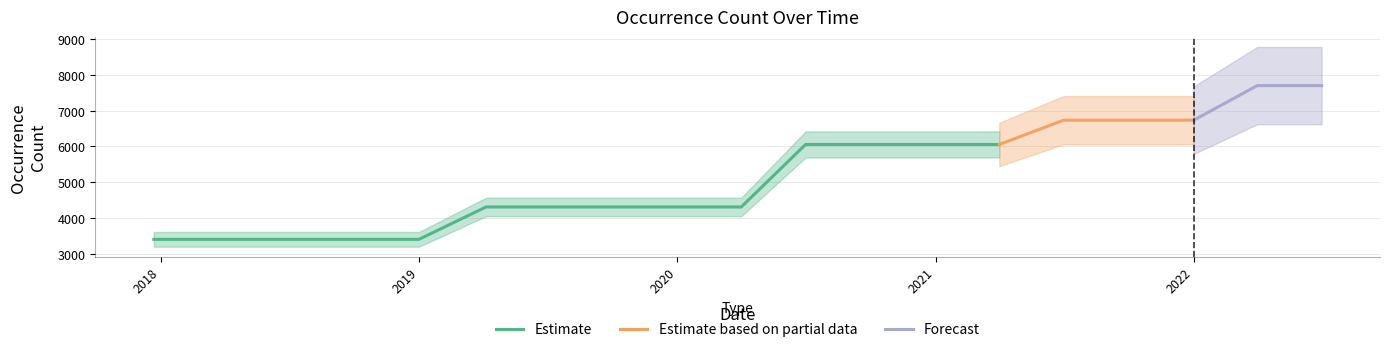

Is this an area chart (filled region under the line)?

No